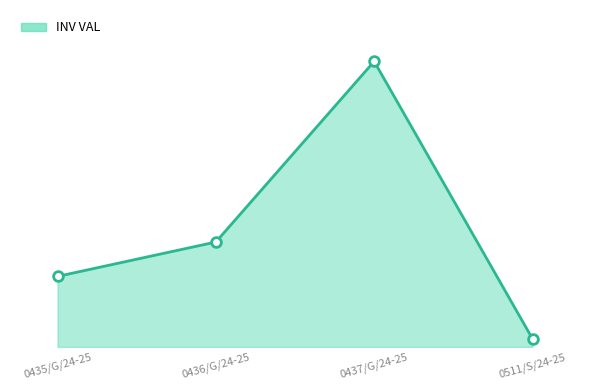

Rank the categories by value from highest to lowest.

0437/G/24-25, 0436/G/24-25, 0435/G/24-25, 0511/S/24-25